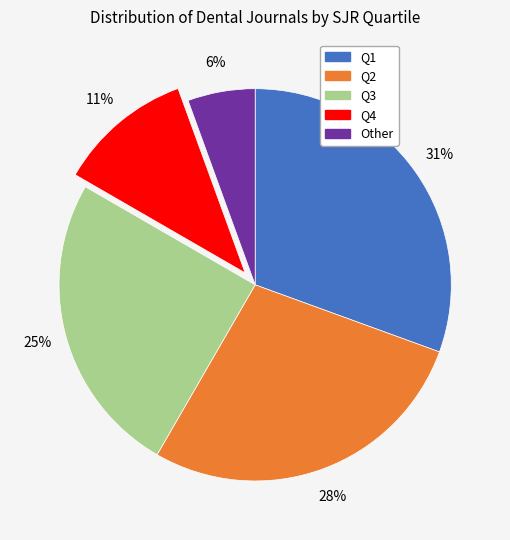

Is there any slice that represents more than half of the pie?

No